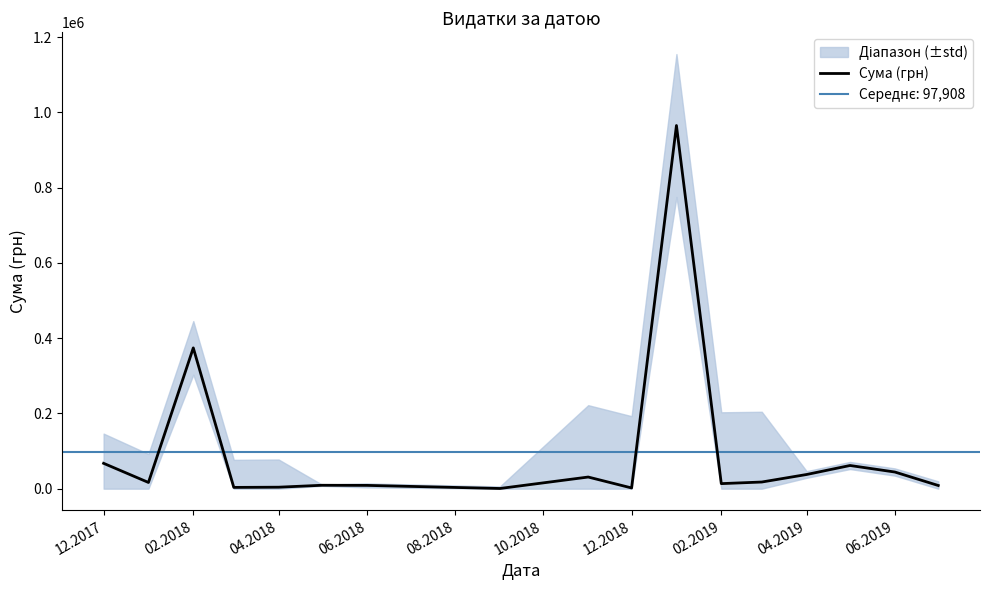

What is the highest value of the Сума (грн) series?

964853.5